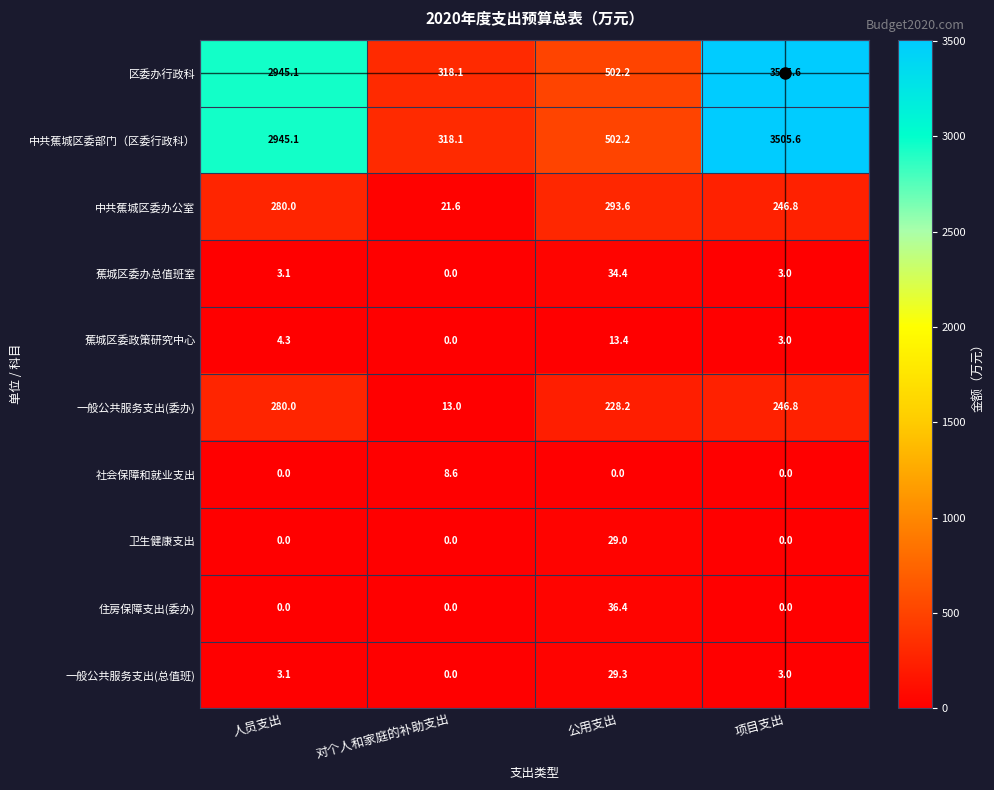

At how many categories does at least one series exceed 2440?

2